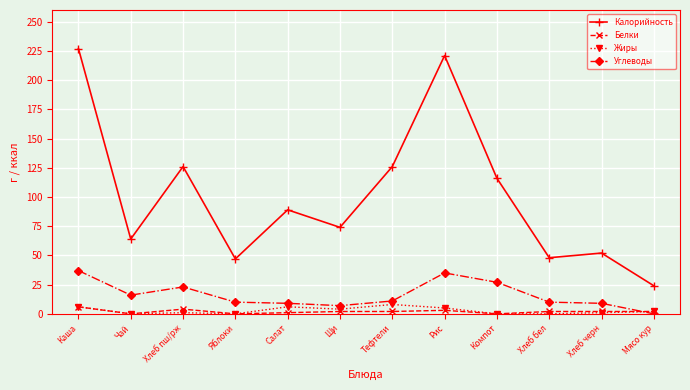

What is the label of the 11th point from the right?

Чай